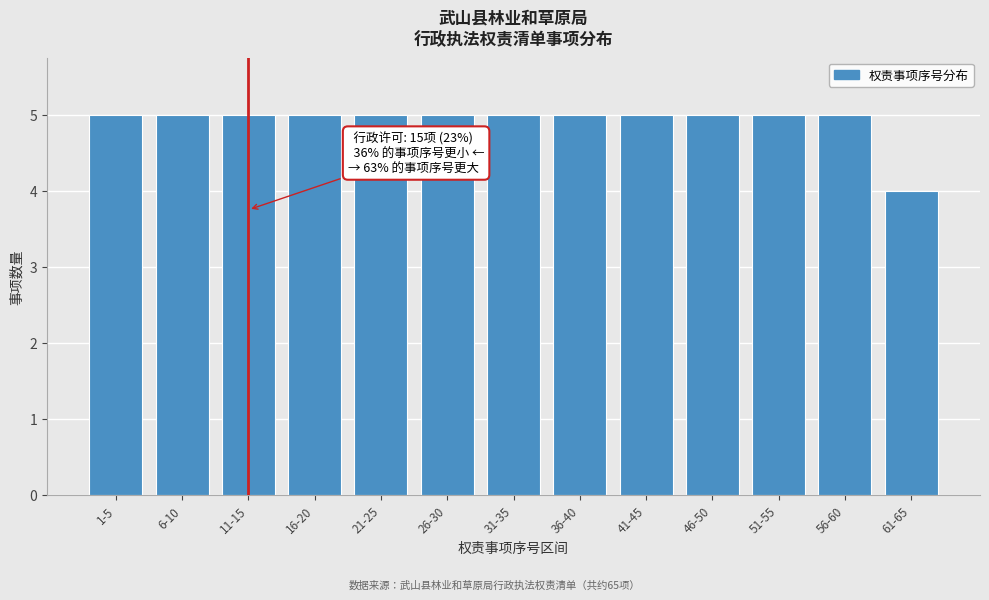

Reading left to right, extract all data points from this chart.

5	5	5	5	5	5	5	5	5	5	5	5	4